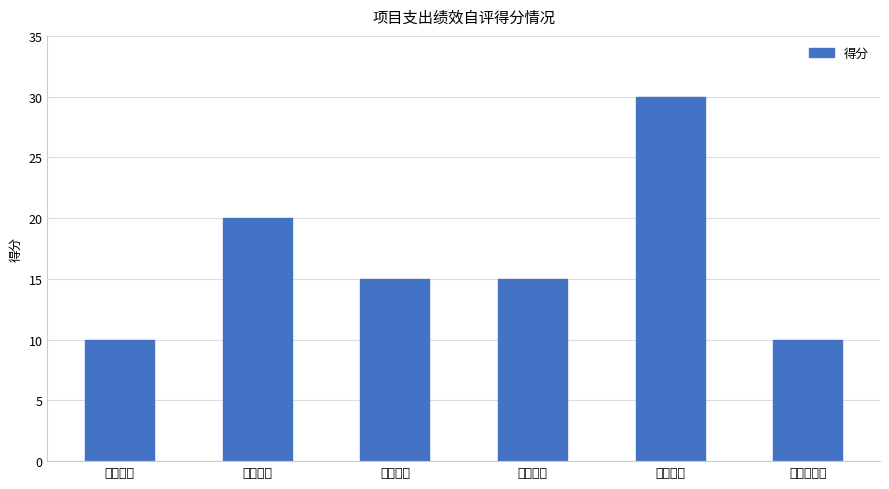

Which label corresponds to the largest value in the chart?

效益指标